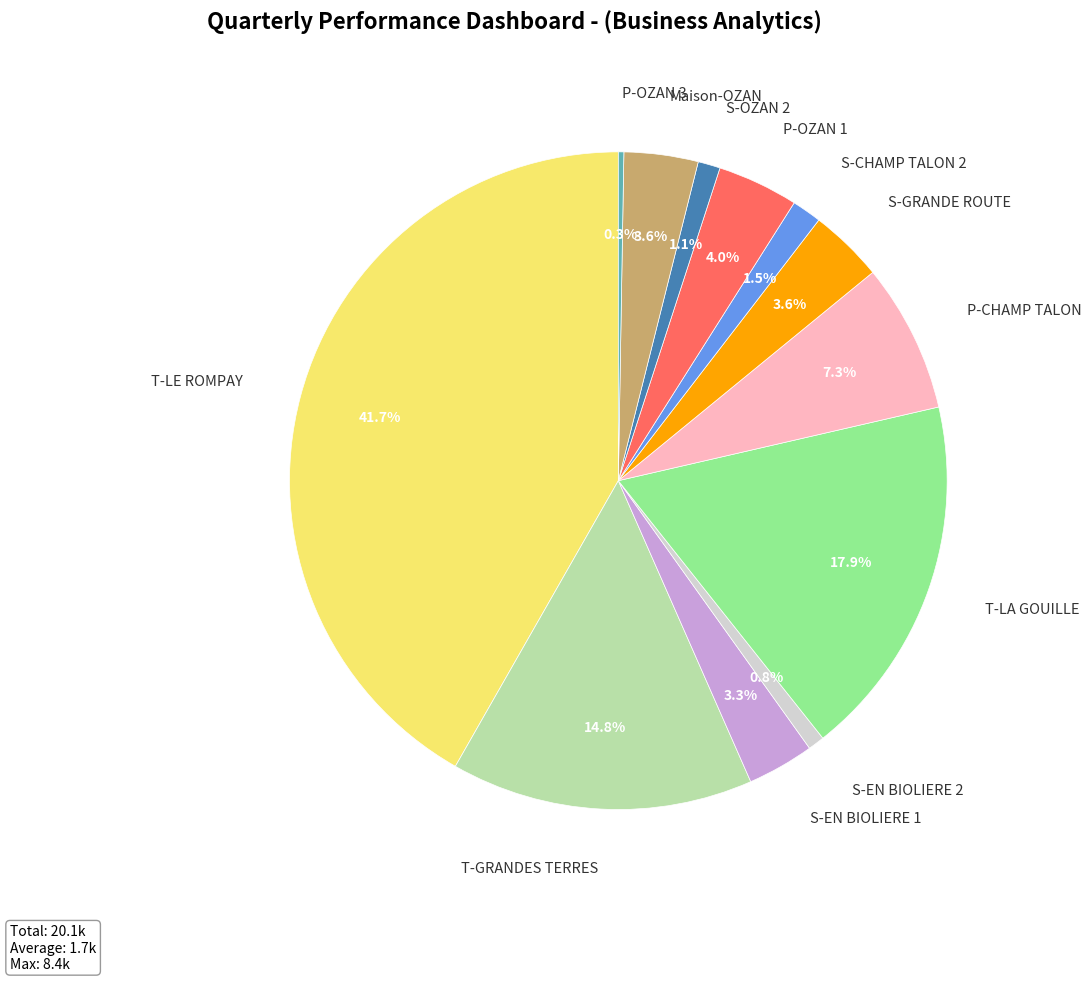

Which category has the biggest portion of the pie?

T-LE ROMPAY